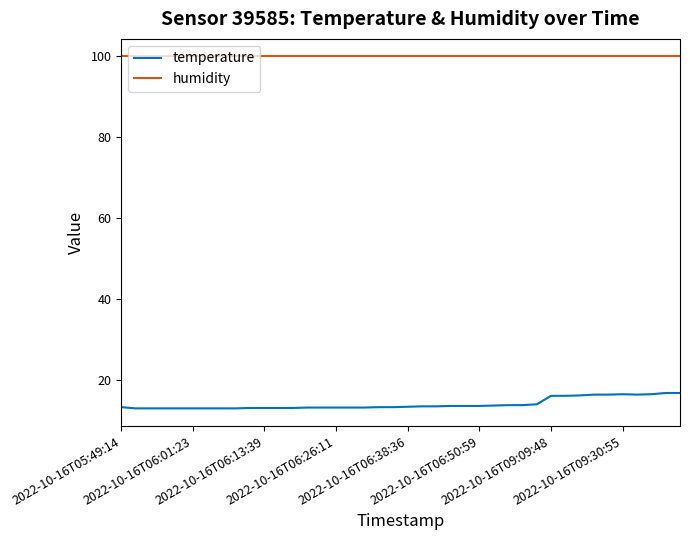

List the series in order of their overall mean, lowest first.

temperature, humidity